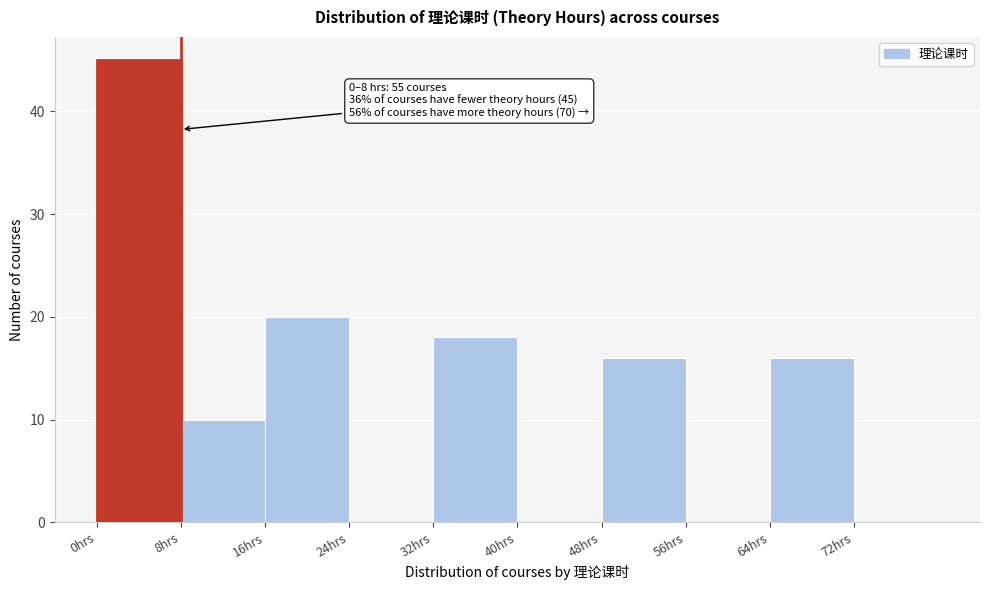

Over which range of the x-axis is the bar tallest?

0 to 8